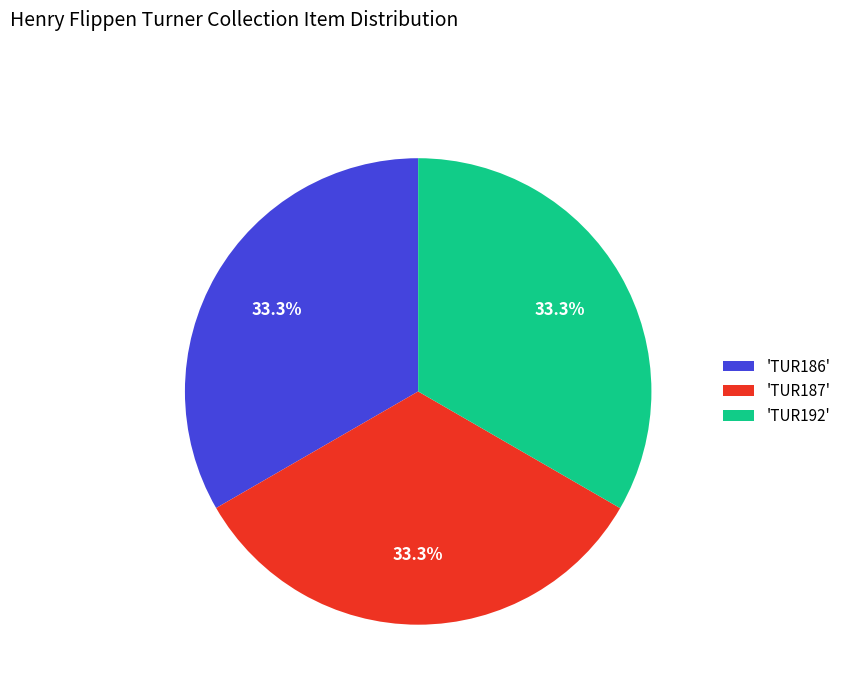

Is there a majority slice in this chart?

No